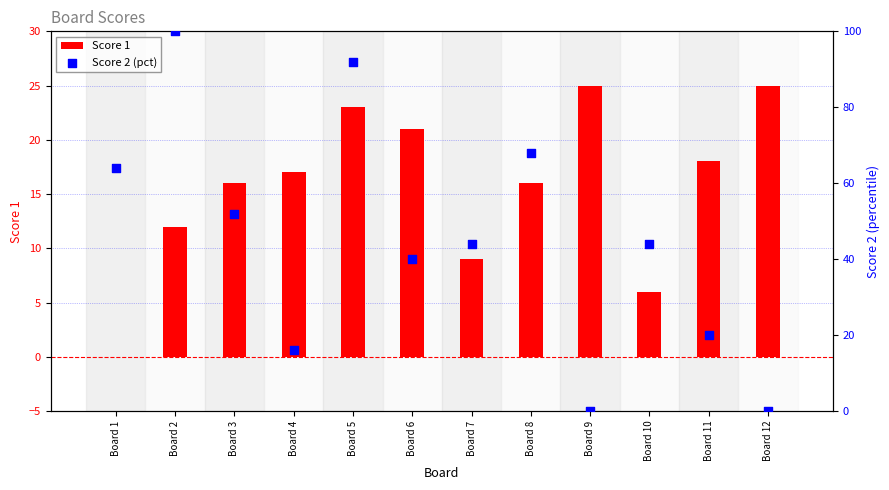

What are all the series names shown in the legend?

Score 1, Score 2 (pct)